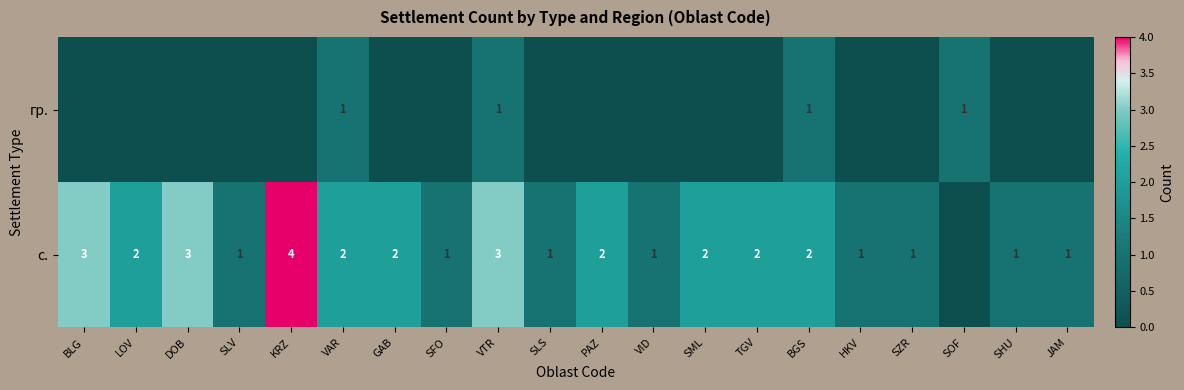

Is it true that с. equals 2 at SLV?

False